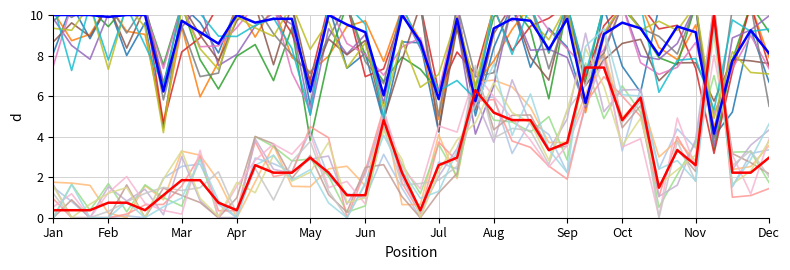

How many times do Peak Position and Weeks on Chart cross each other?

6